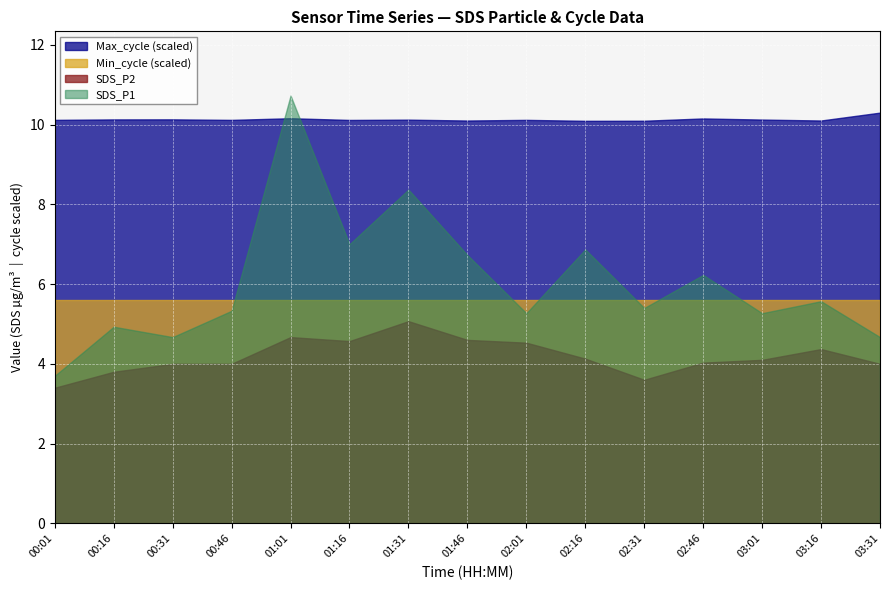

At 01:46, list the series in order from largest to smallest.

Max_cycle (scaled), SDS_P1, Min_cycle (scaled), SDS_P2